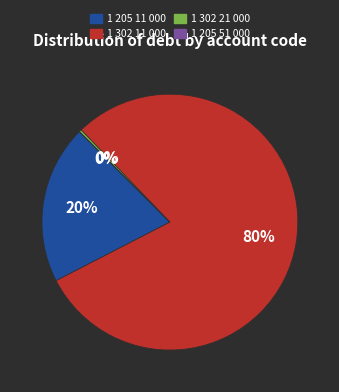

The 1 205 11 000 slice represents 30% of the pie. True or false?

False